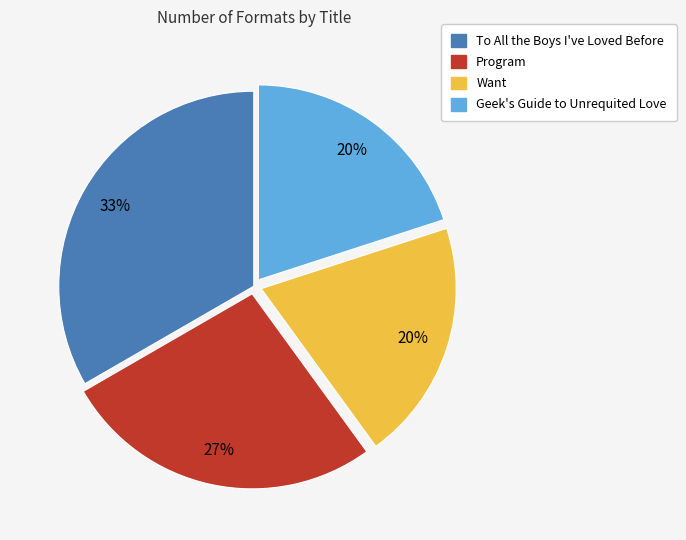

The Want slice represents 20% of the pie. True or false?

True